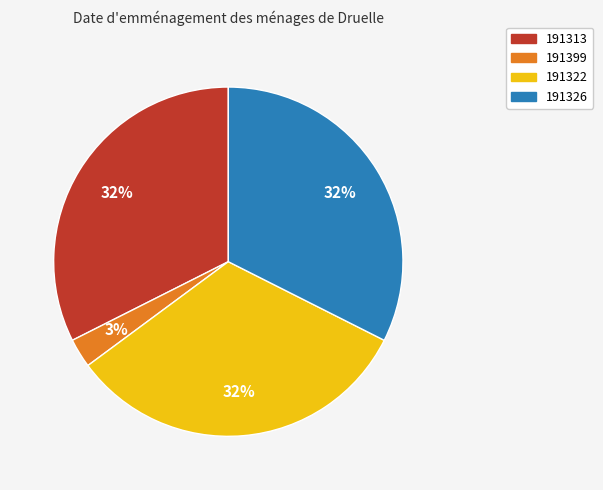

To the nearest percent, what portion does 191326 represent?

32%